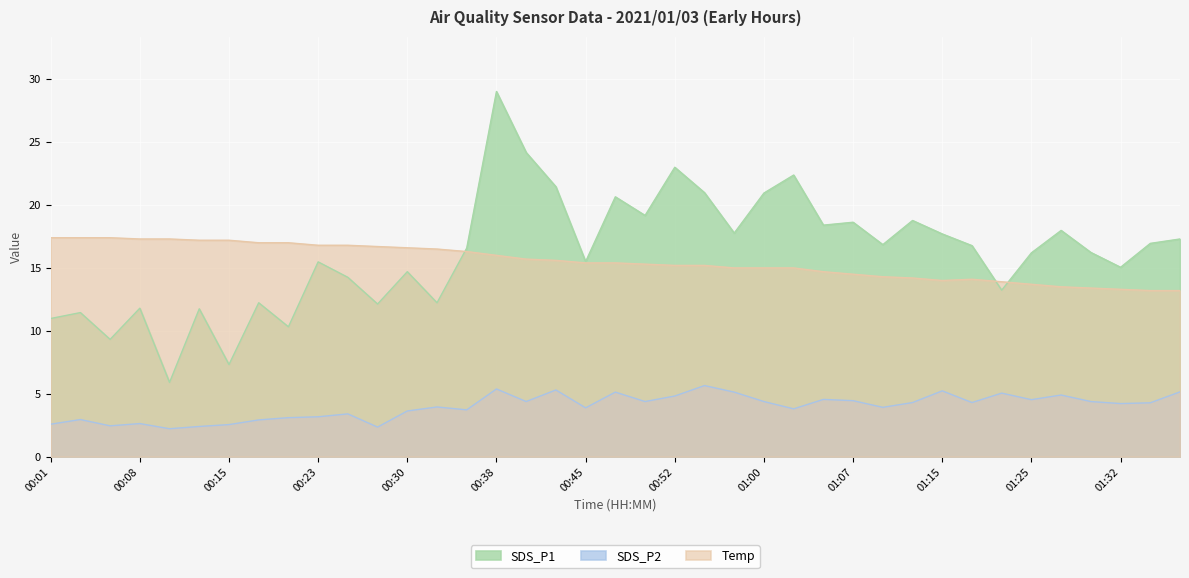

Which series changed the most between 00:30 and 00:50?

SDS_P1